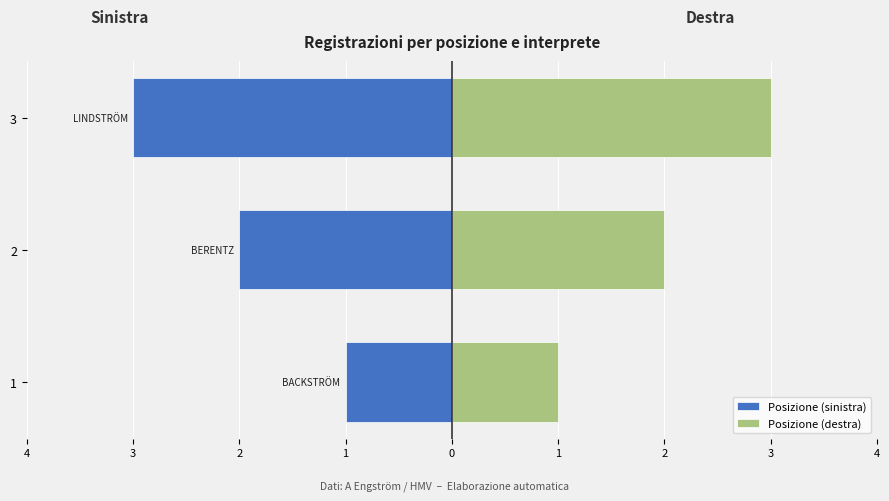

How many bars are there in total?

6